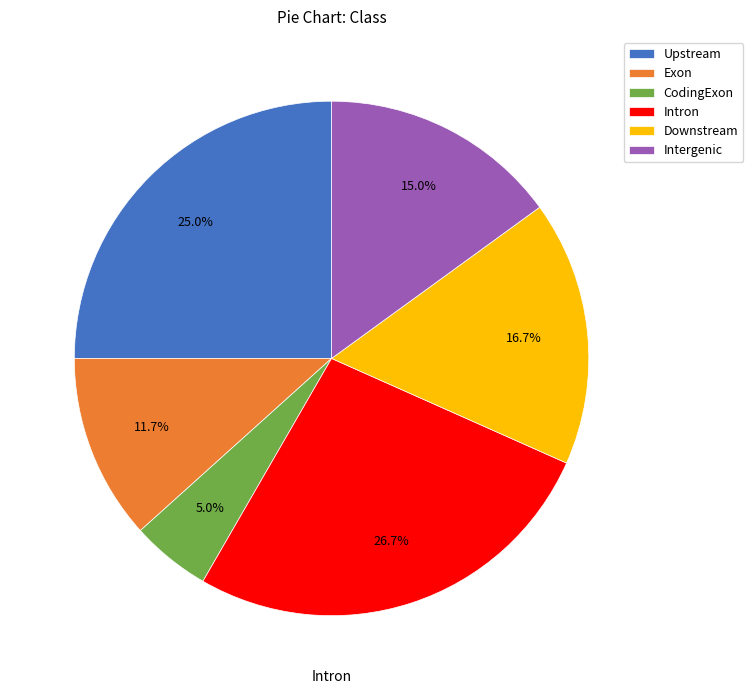

To the nearest percent, what is the combined percentage of Intron and CodingExon?

32%